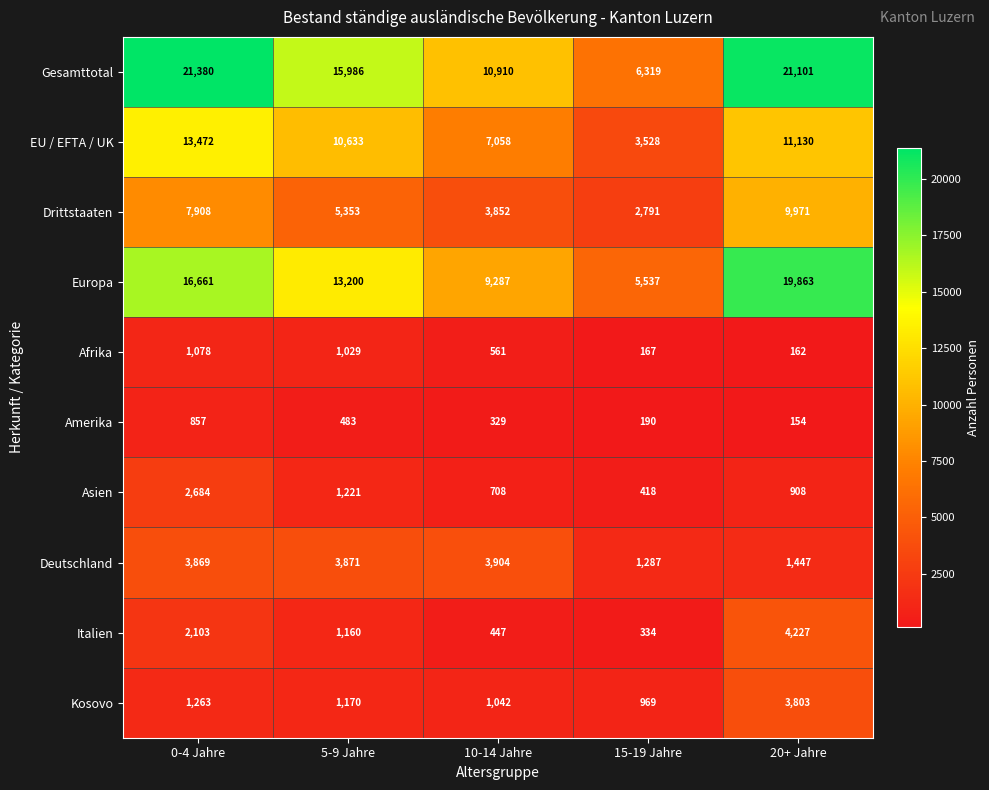

How many distinct data groups are displayed?

10